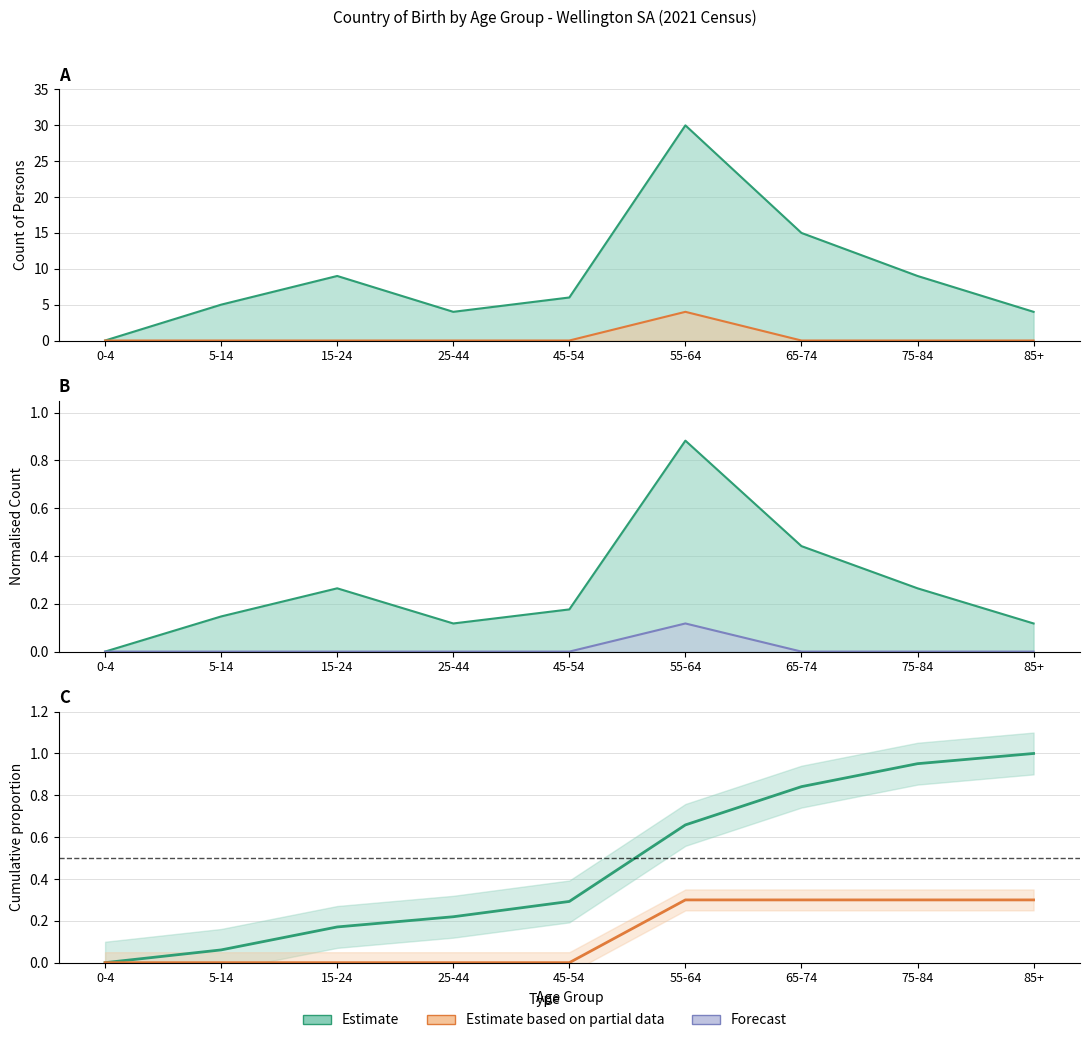

At which label is Estimate based on partial data closest to 0?

0-4